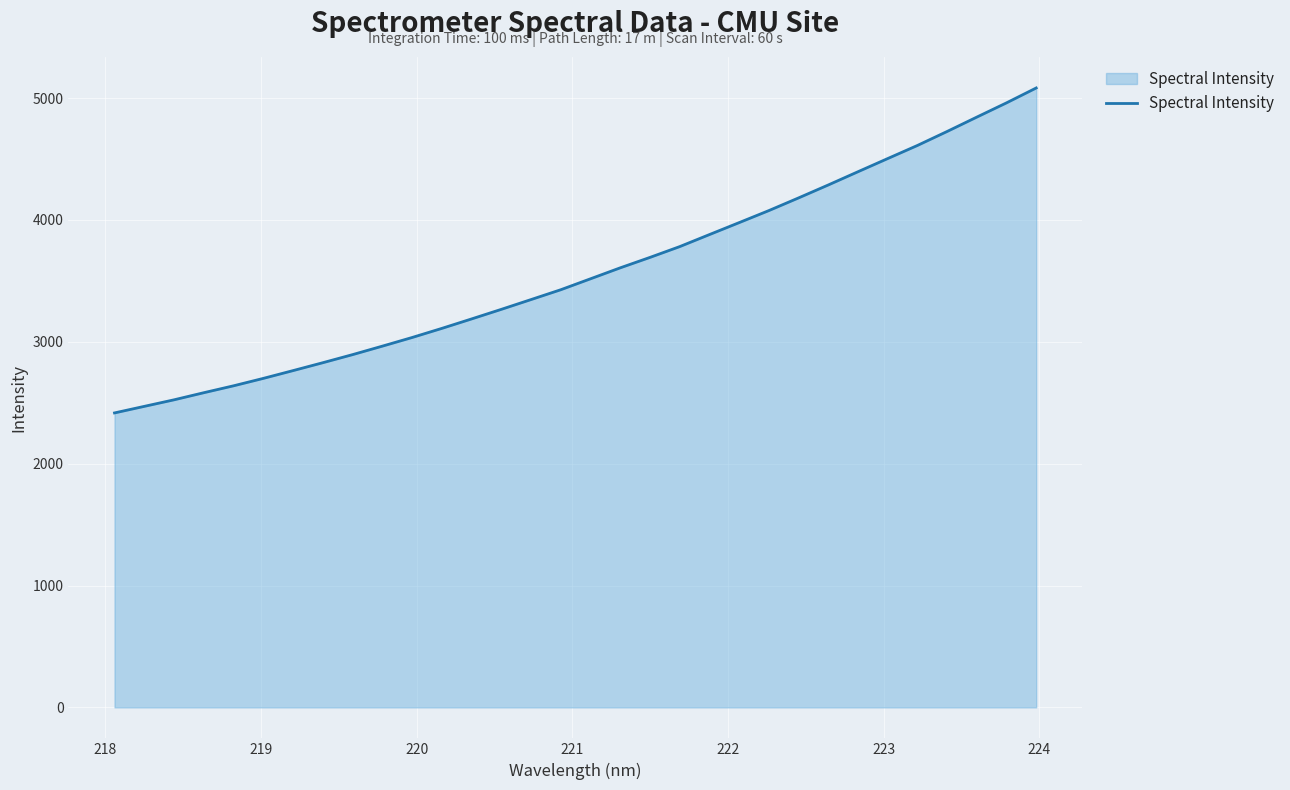

What is the greatest value displayed?

5082.4